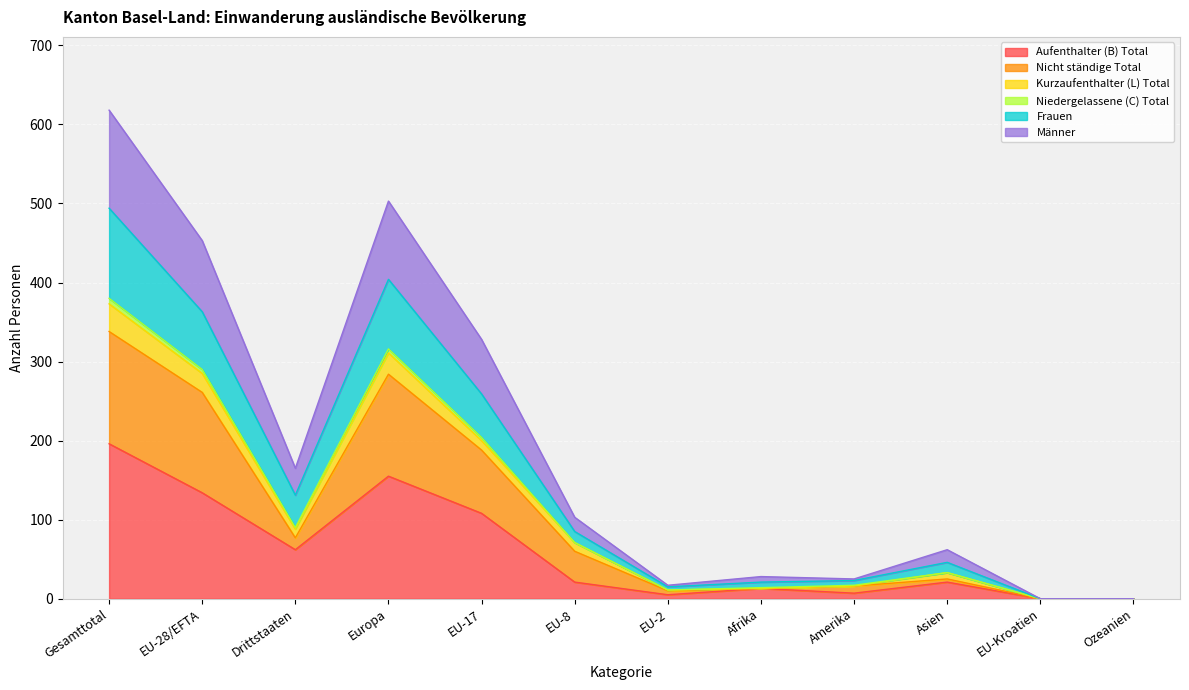

At which label does Aufenthalter (B) Total reach its peak?

Gesamttotal